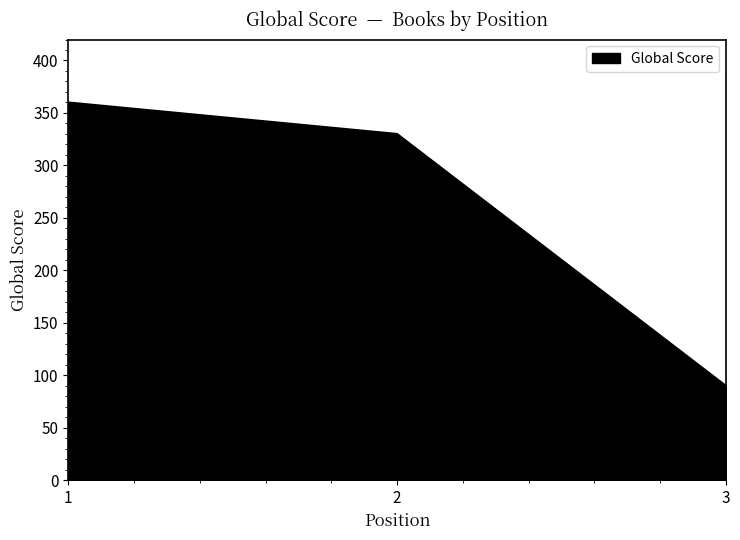

List the labels in order of value, smallest first.

3, 2, 1